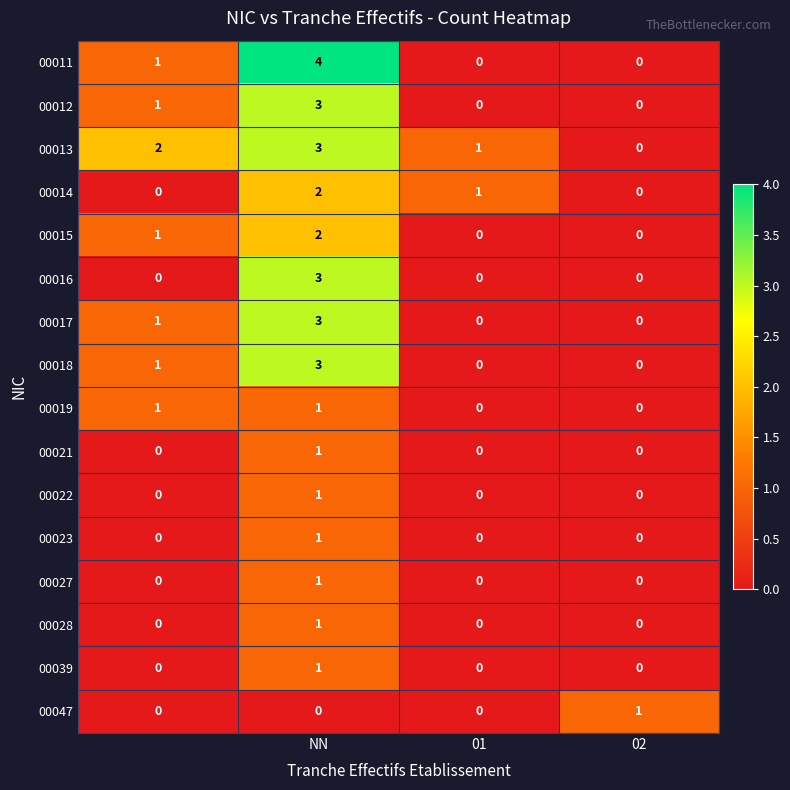

Which series has the widest spread of values?

00011